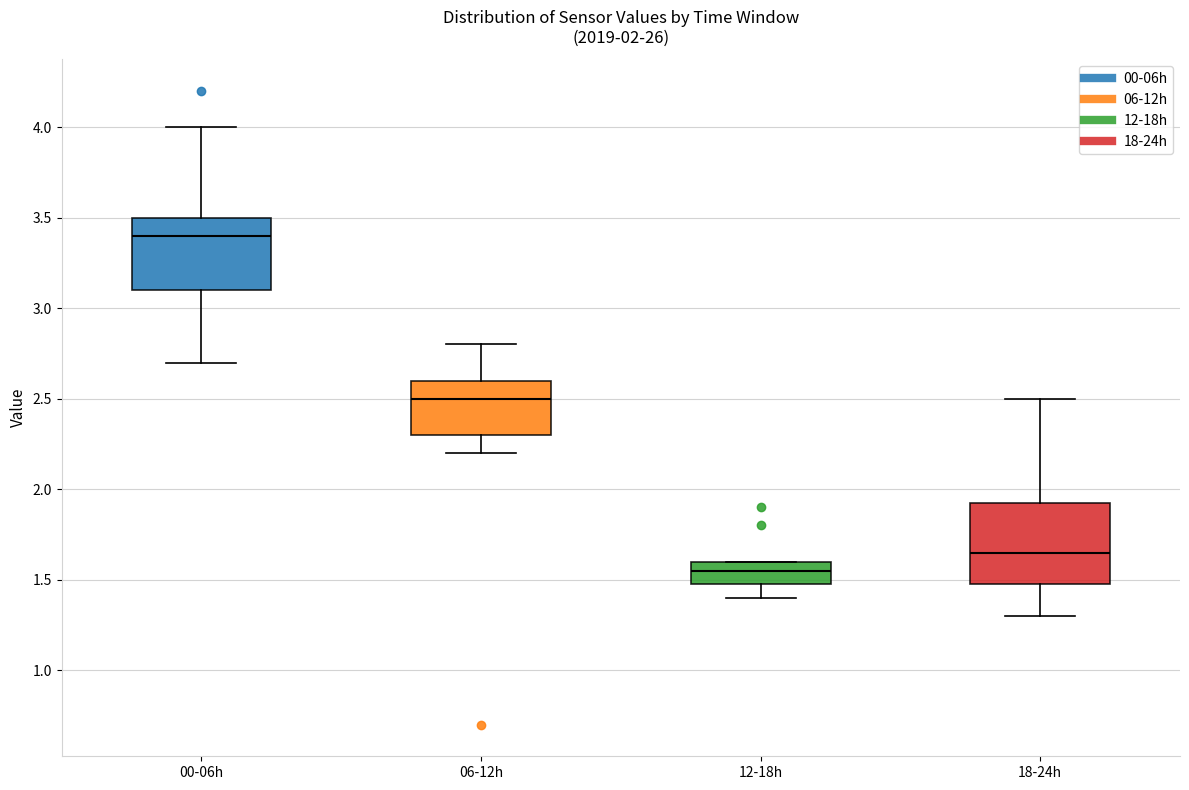

Which box has the highest median line?

00-06h